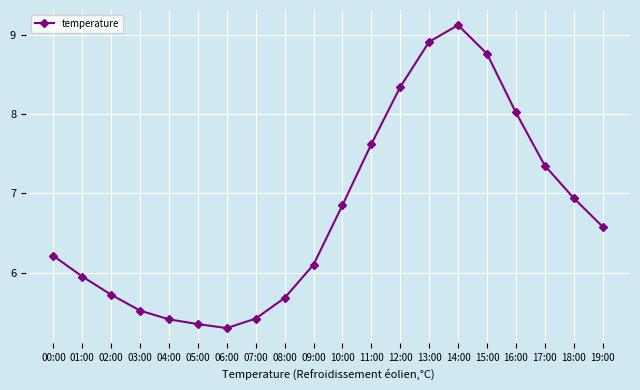

Where does the data first go above 6?

00:00